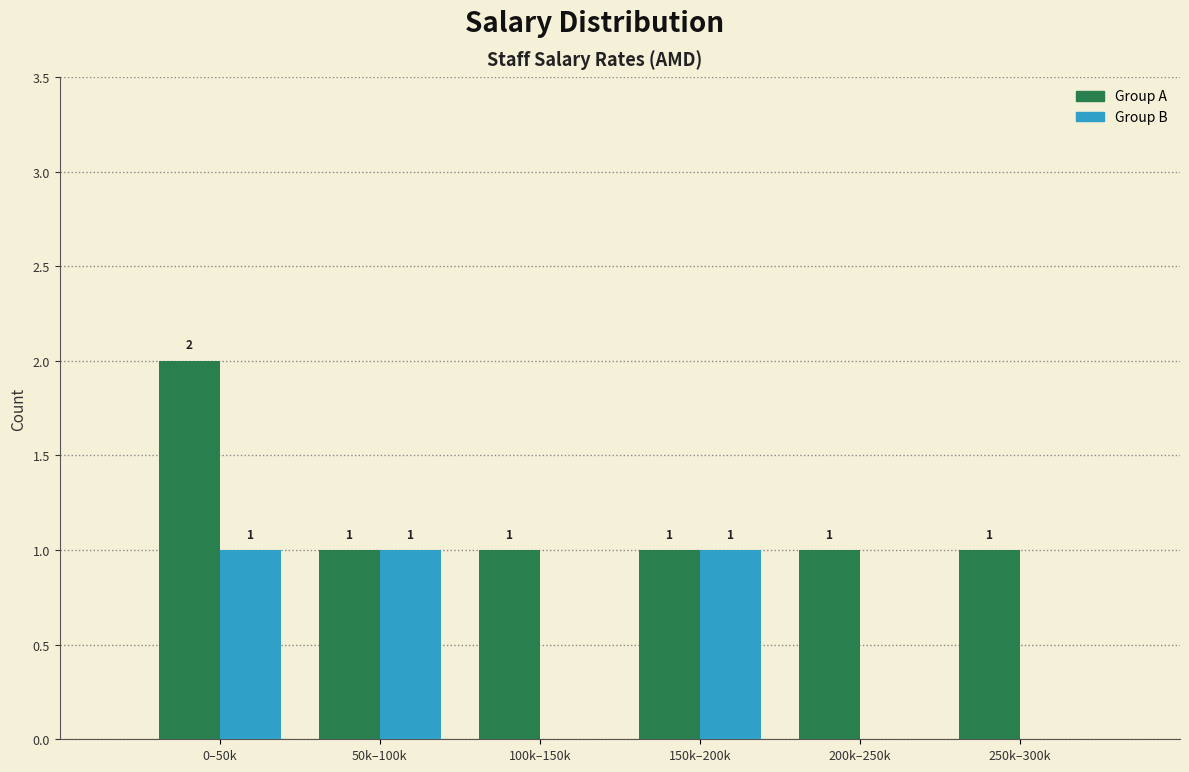

Reading right to left, list all the values displayed in this chart.

Group A: 250k–300k=1	200k–250k=1	150k–200k=1	100k–150k=1	50k–100k=1	0–50k=2
Group B: 250k–300k=0	200k–250k=0	150k–200k=1	100k–150k=0	50k–100k=1	0–50k=1